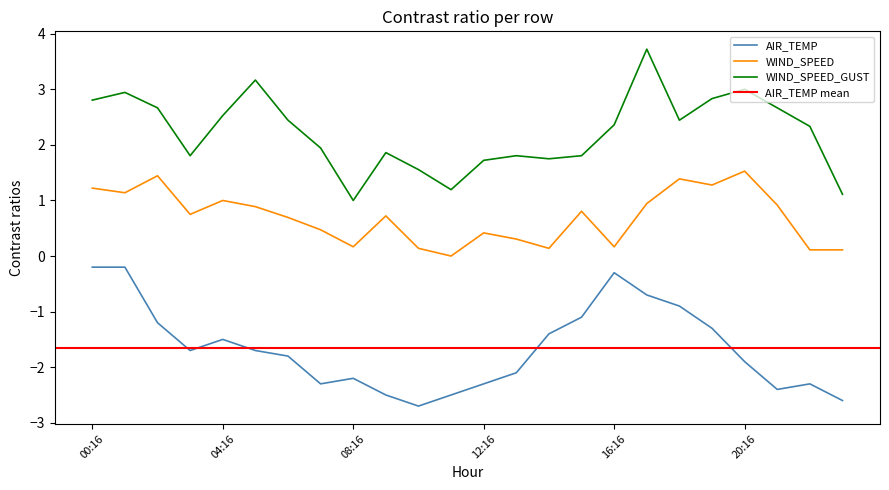

What is the label of the 2nd point from the right?

22:16